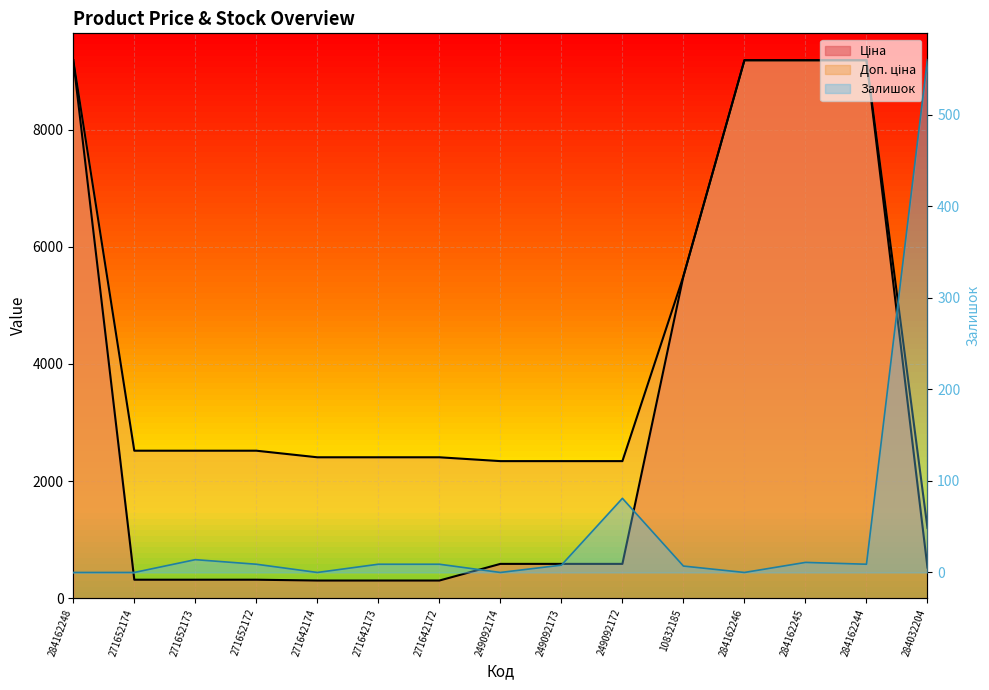

Is the value of Ціна at 271652173 greater than the value of Доп. ціна at 284162245?

No